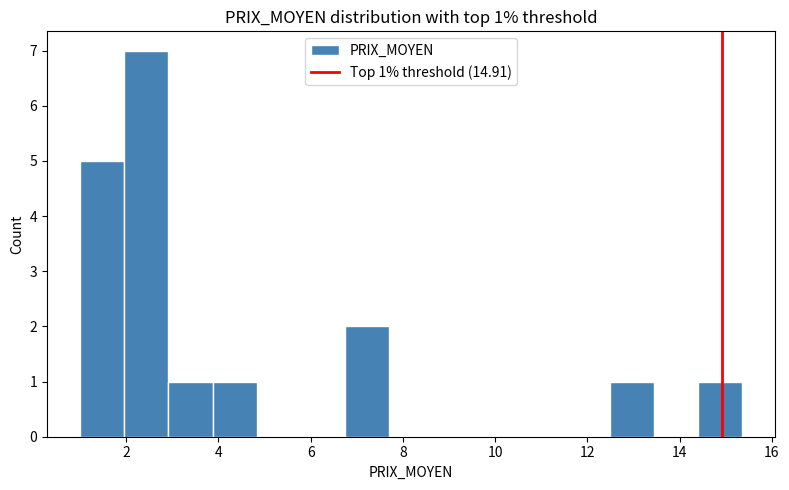

Which range on the x-axis has the tallest bar?

2.0 to 3.0